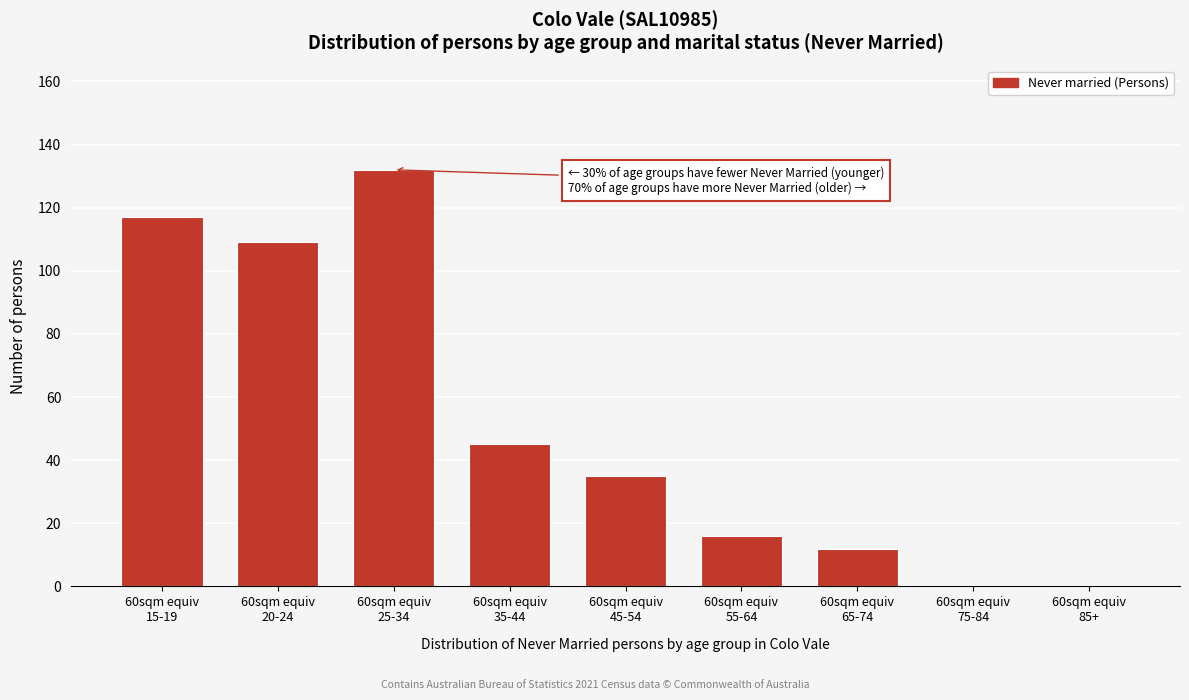

What is the maximum value shown in the chart?

132